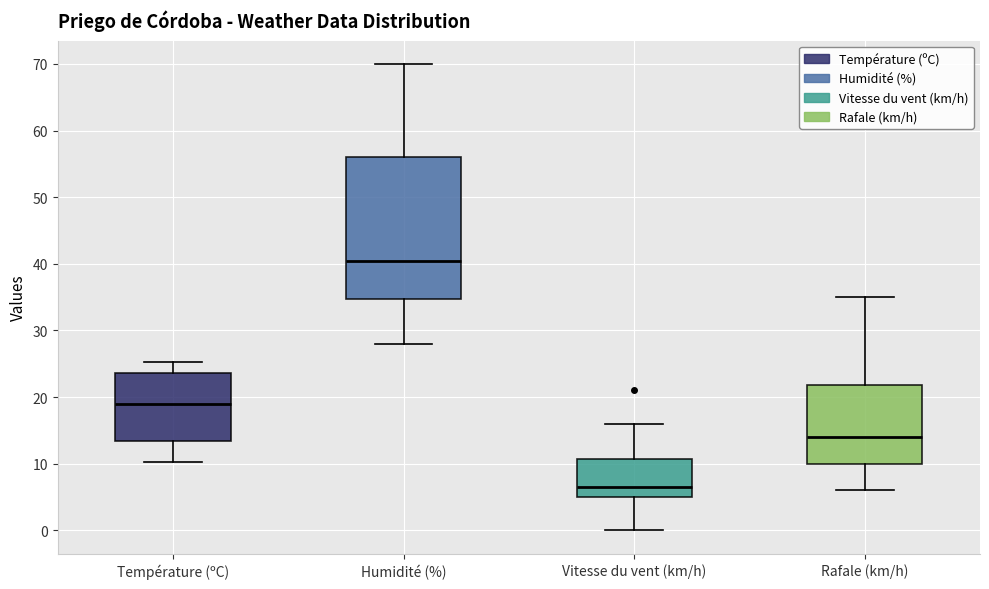

Comparing the boxes themselves (not the whiskers), which one is the tallest?

Humidité (%)